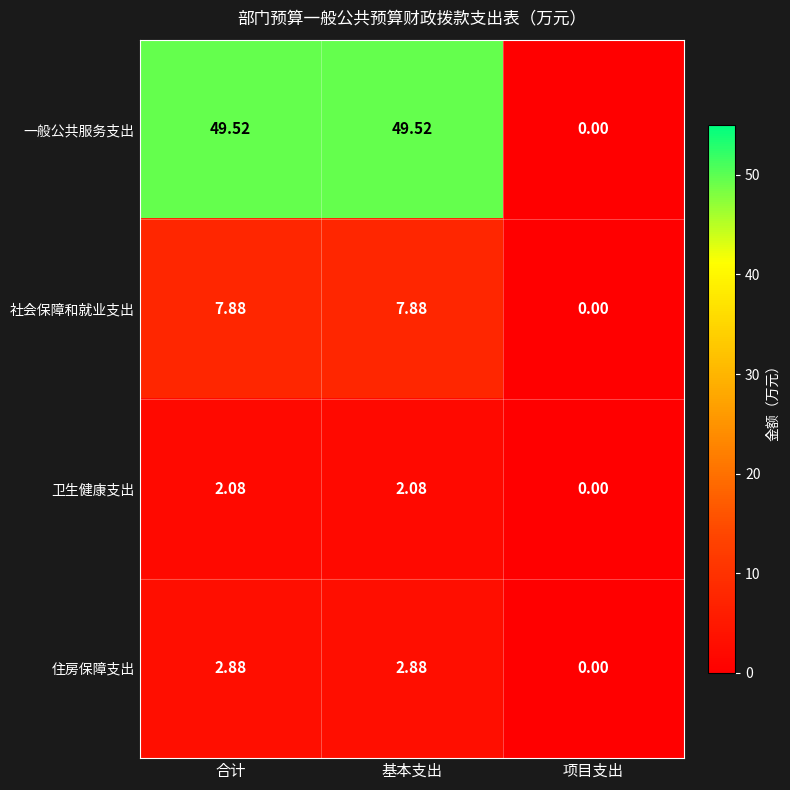

Is the value of 社会保障和就业支出 at 合计 greater than the value of 一般公共服务支出 at 项目支出?

Yes